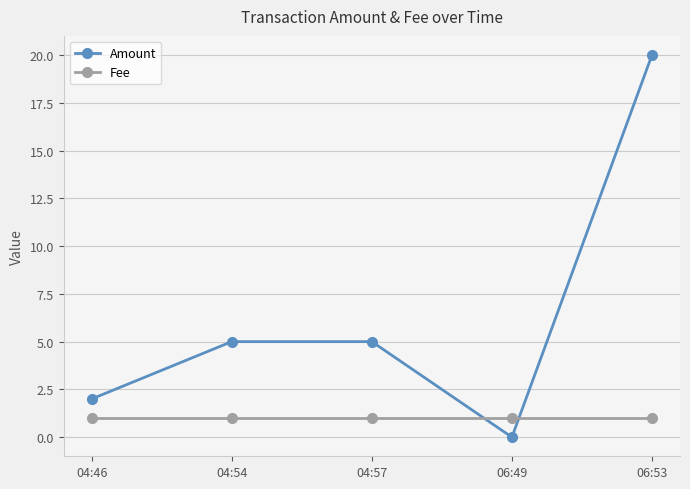

Reading left to right, extract all data points from this chart.

Amount: 2	5	5	0	20
Fee: 1	1	1	1	1